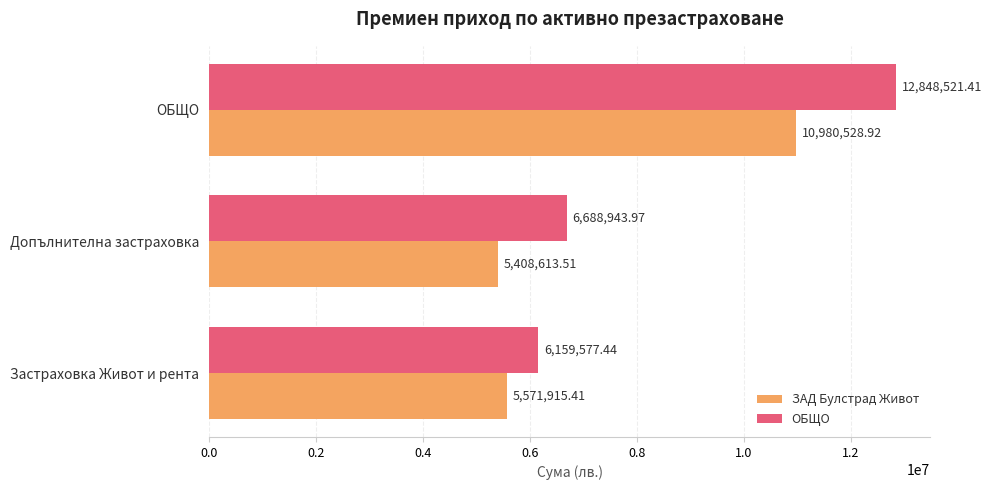

Which series changed the most between Допълнителна застраховка and ОБЩО?

ОБЩО